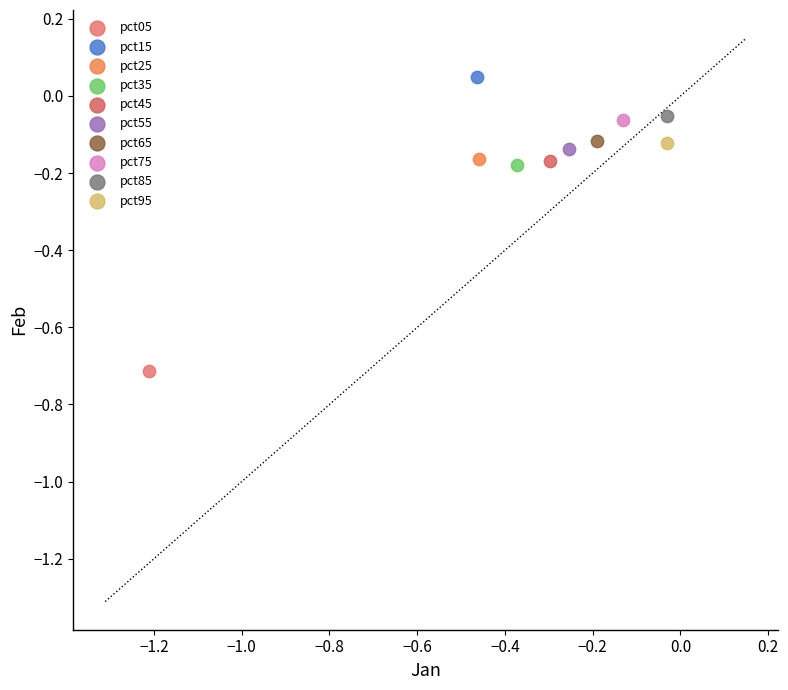

What are all the series names shown in the legend?

pct05, pct15, pct25, pct35, pct45, pct55, pct65, pct75, pct85, pct95